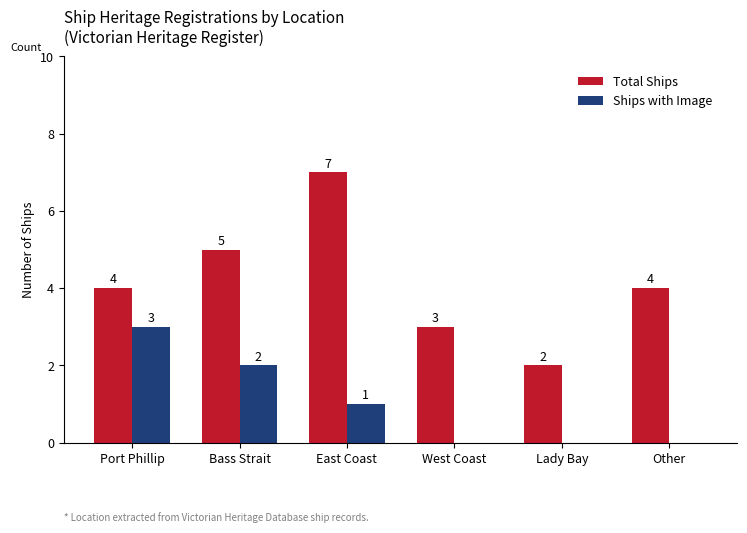

Between Port Phillip and West Coast, which series saw the biggest shift?

Ships with Image